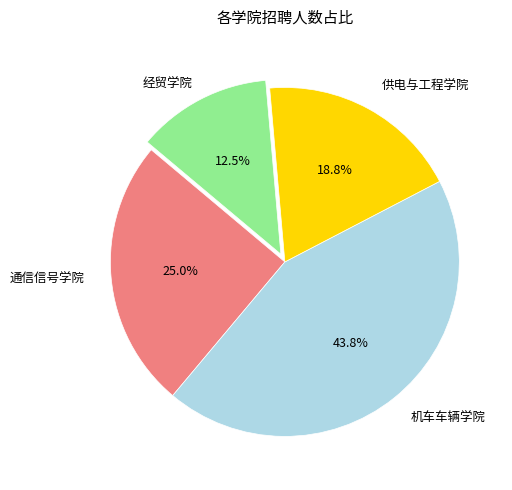

To the nearest percent, what is the difference between the largest and smallest slice percentages?

31%